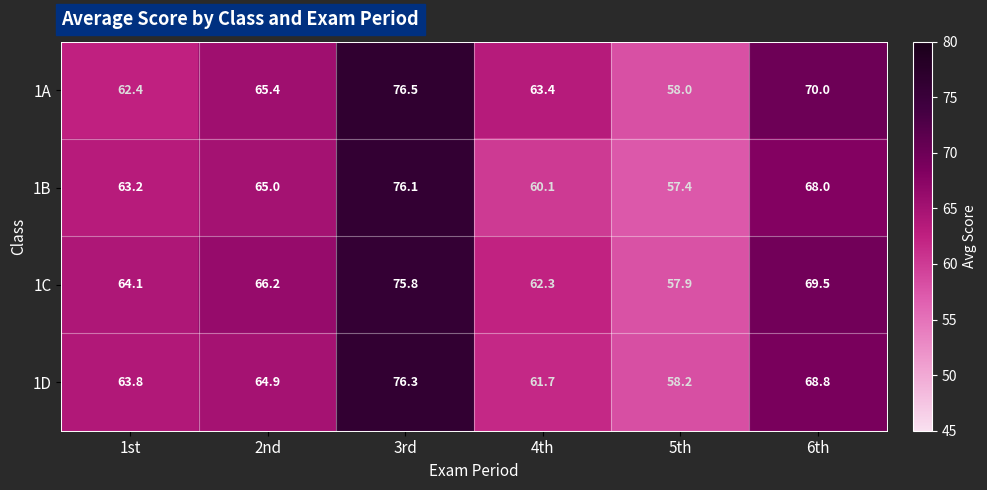

Which series has the widest spread of values?

1B